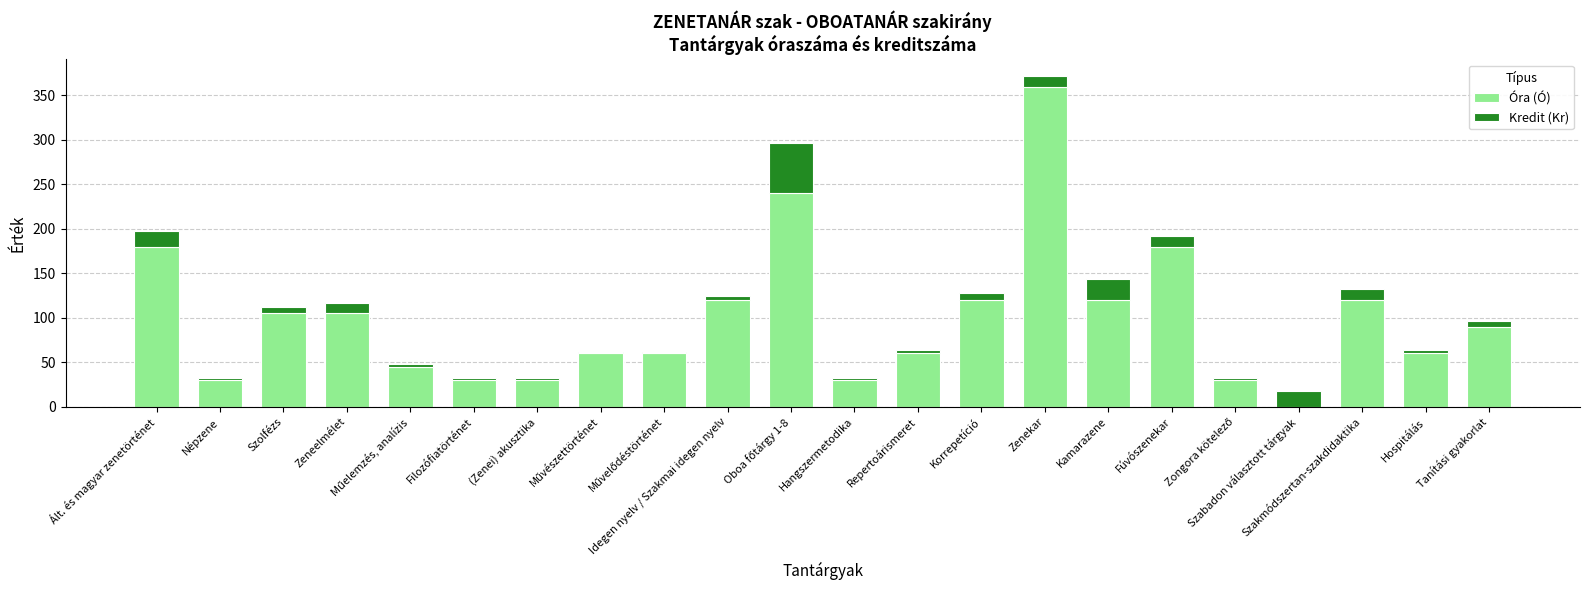

What is the highest value of the Óra (Ó) series?

360